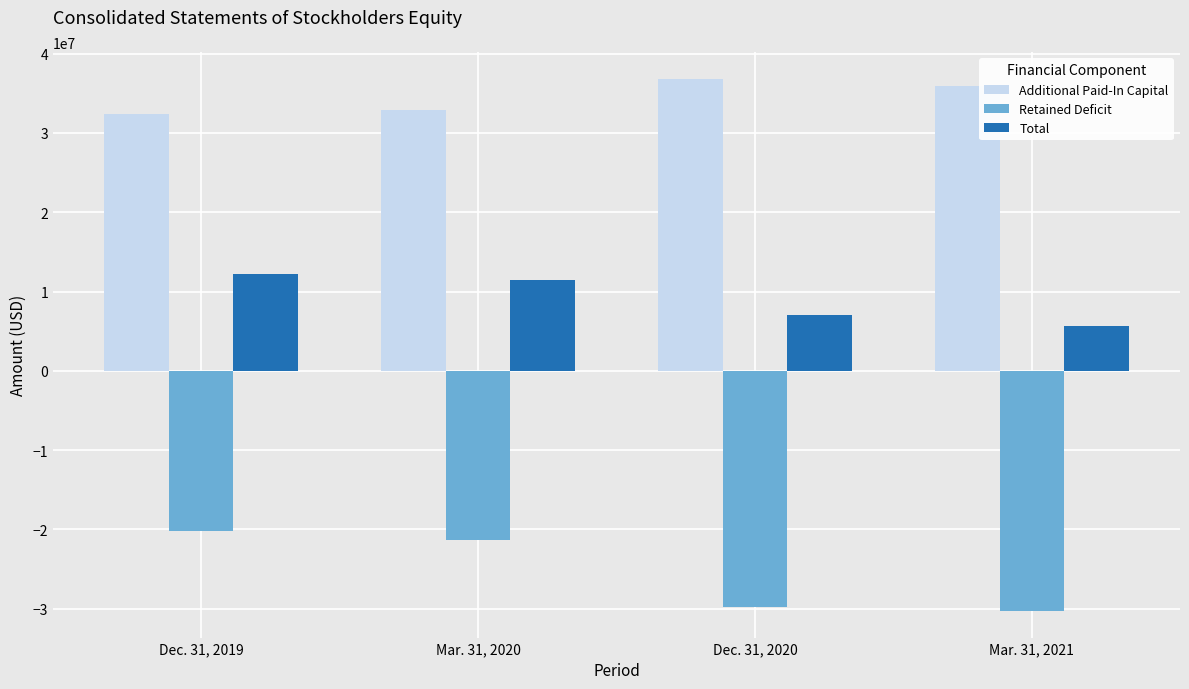

What value does the Total series have at Mar. 31, 2021, to the nearest 10?

5665020